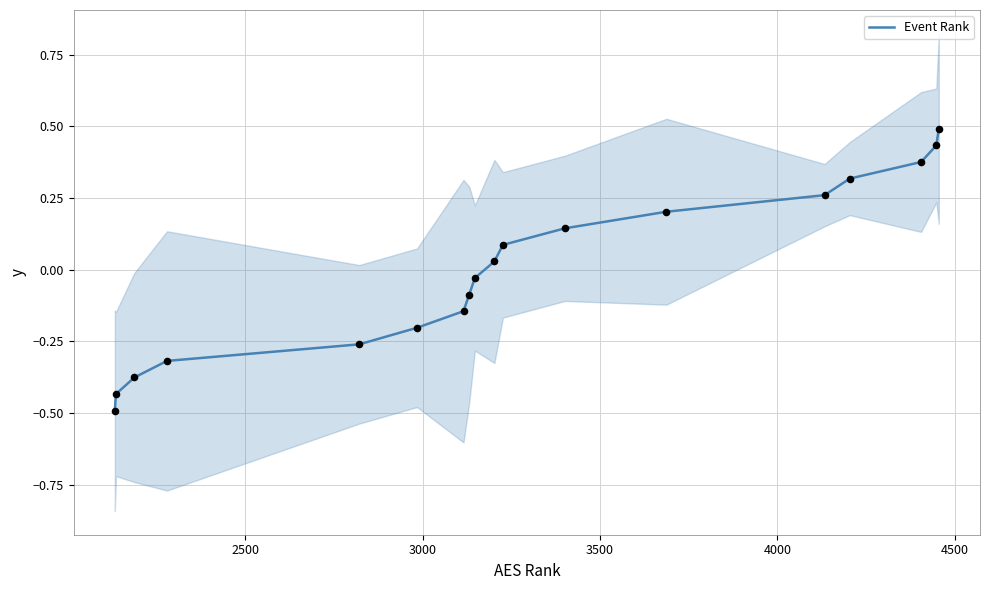

What is the highest value of the Event Rank series?

0.5